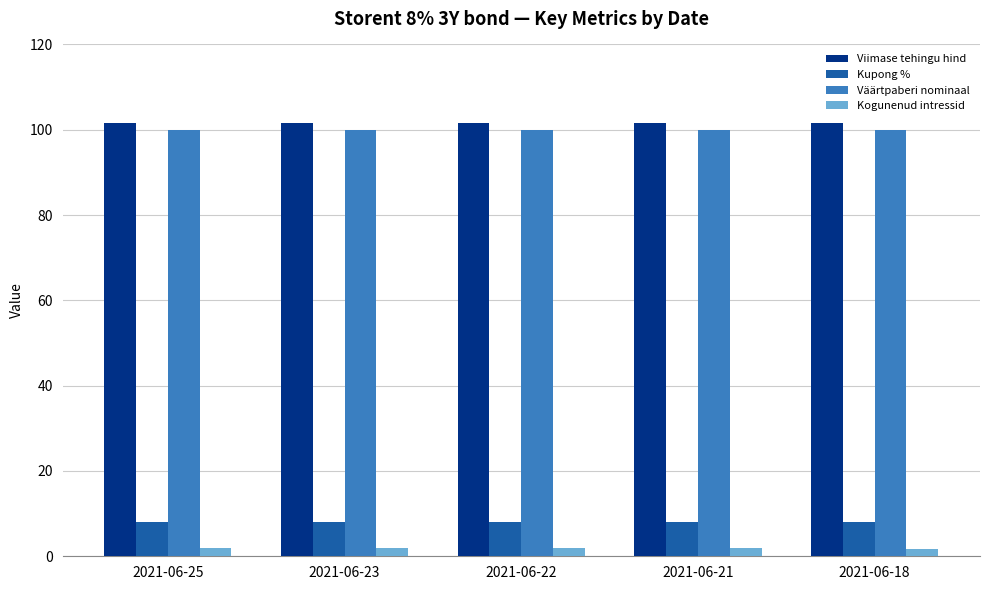

Is it true that Väärtpaberi nominaal equals 100.0 at 2021-06-18?

True